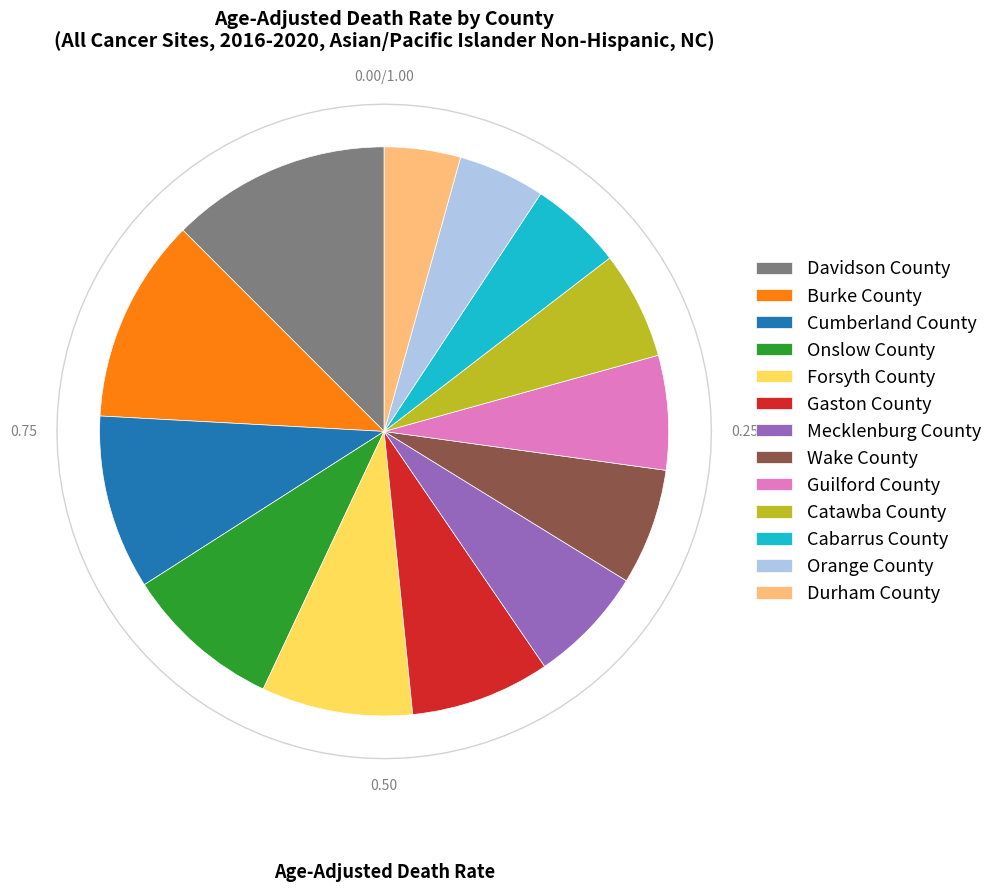

Which category has the biggest portion of the pie?

Davidson County